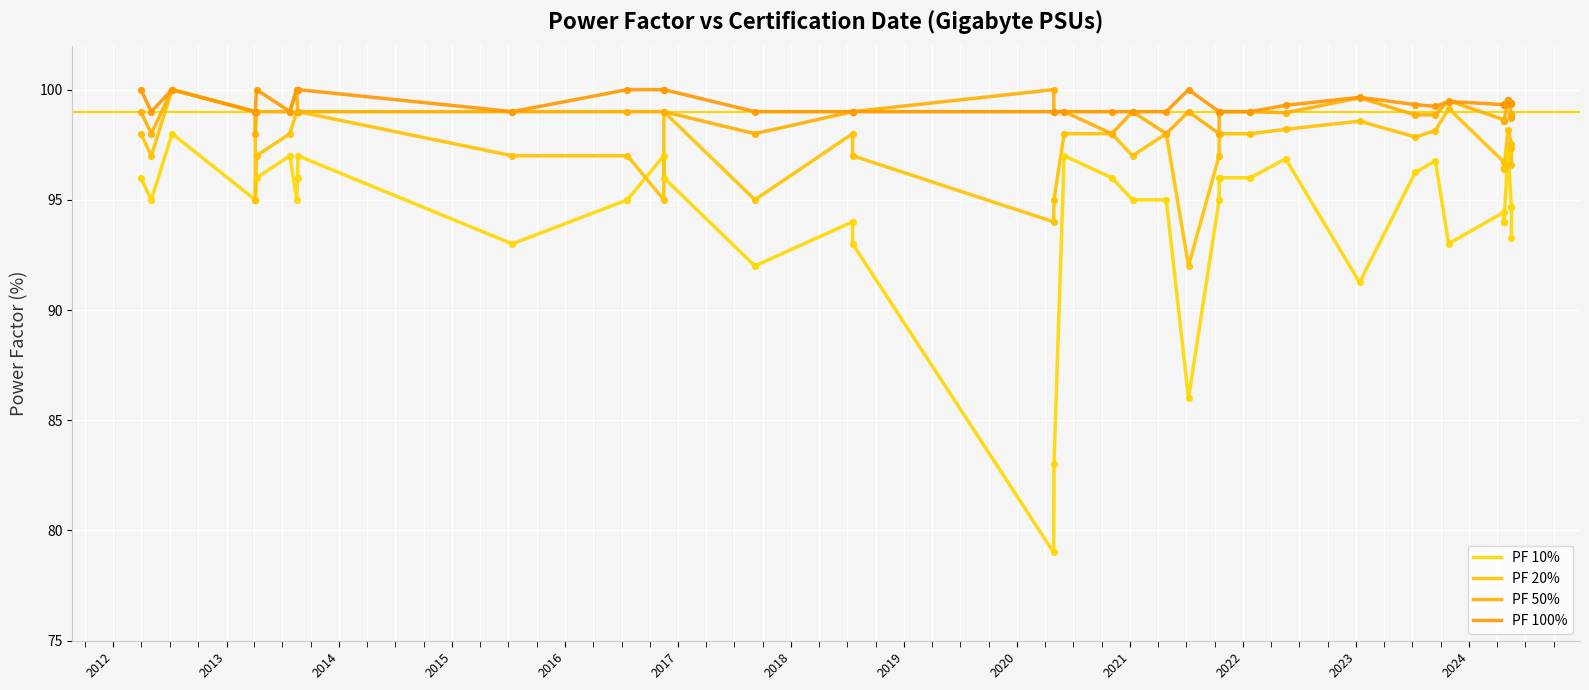

At how many categories does at least one series exceed 84?

40